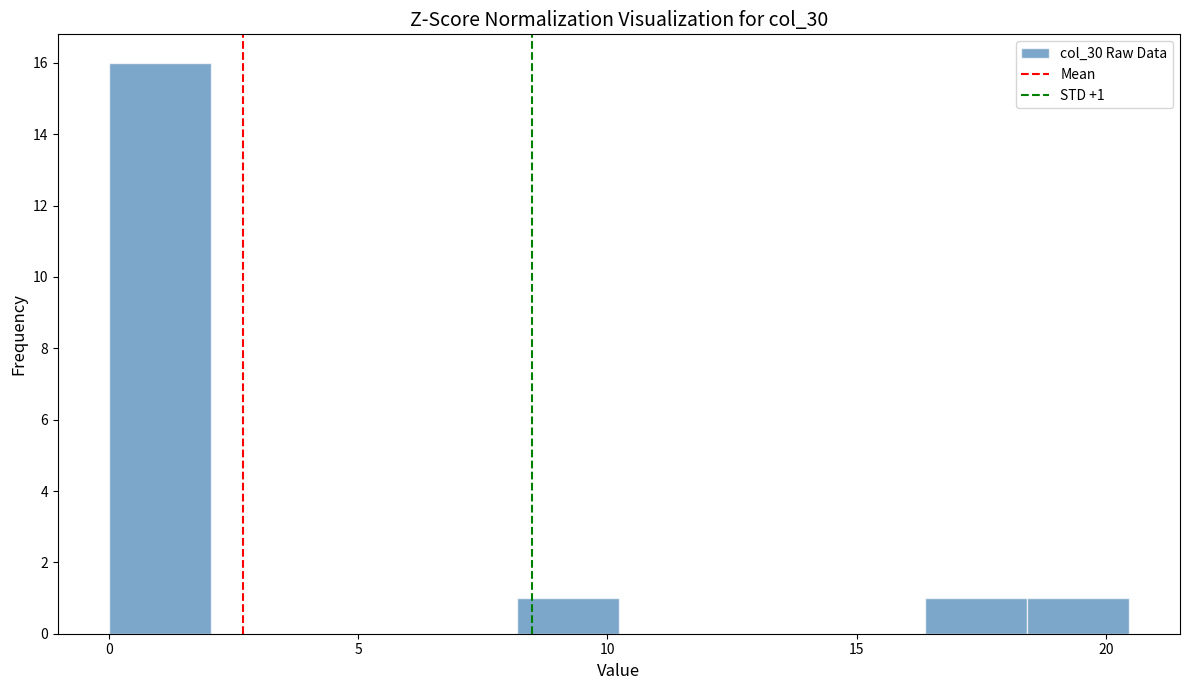

Which range on the x-axis has the tallest bar?

0.0 to 2.0